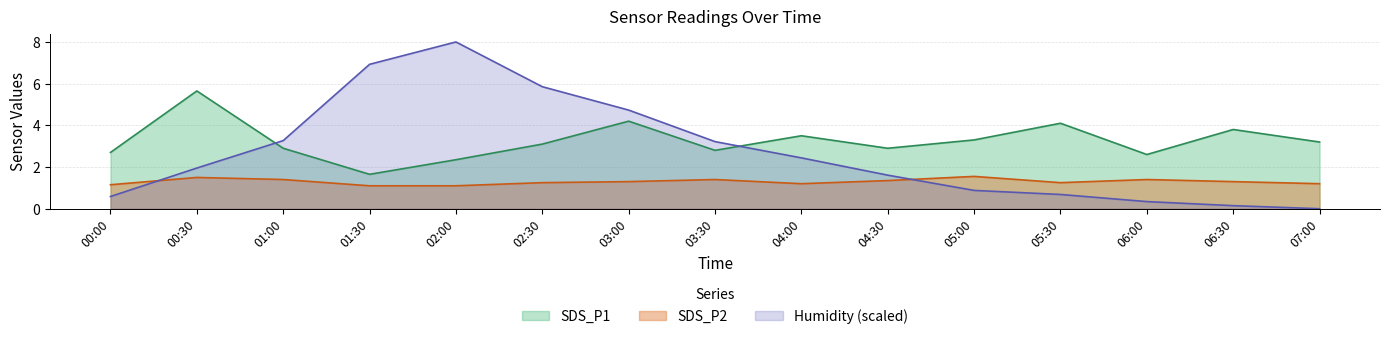

What is the spread (max minus min) of values at 02:00?

6.9